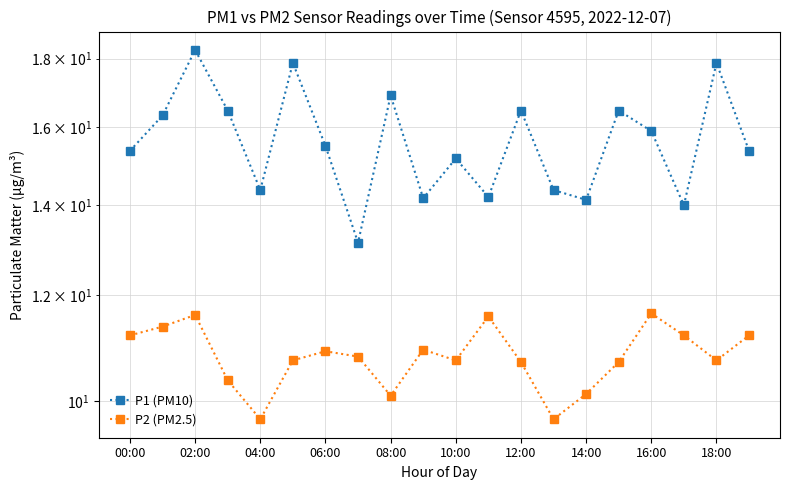

Is it true that P2 (PM2.5) equals 19.4 at 00:00?

False